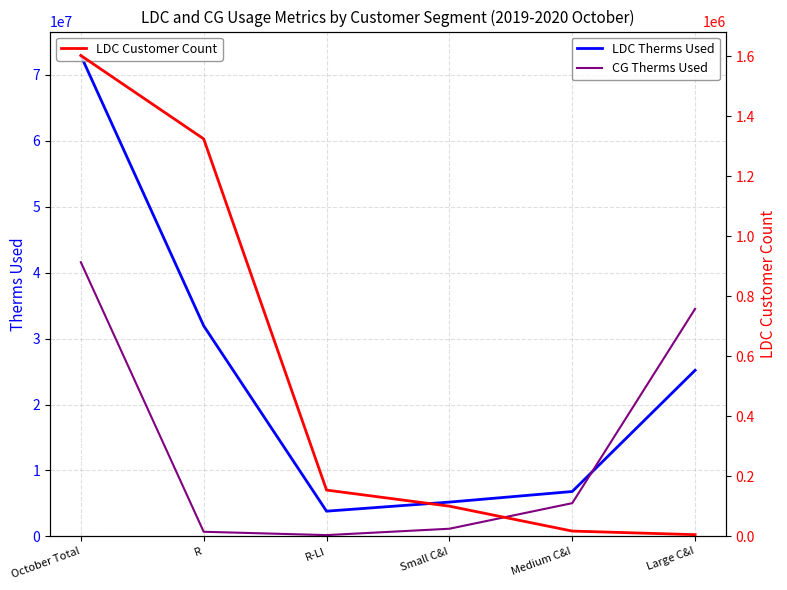

What is the average value of the CG Therms Used series?

13864208.0